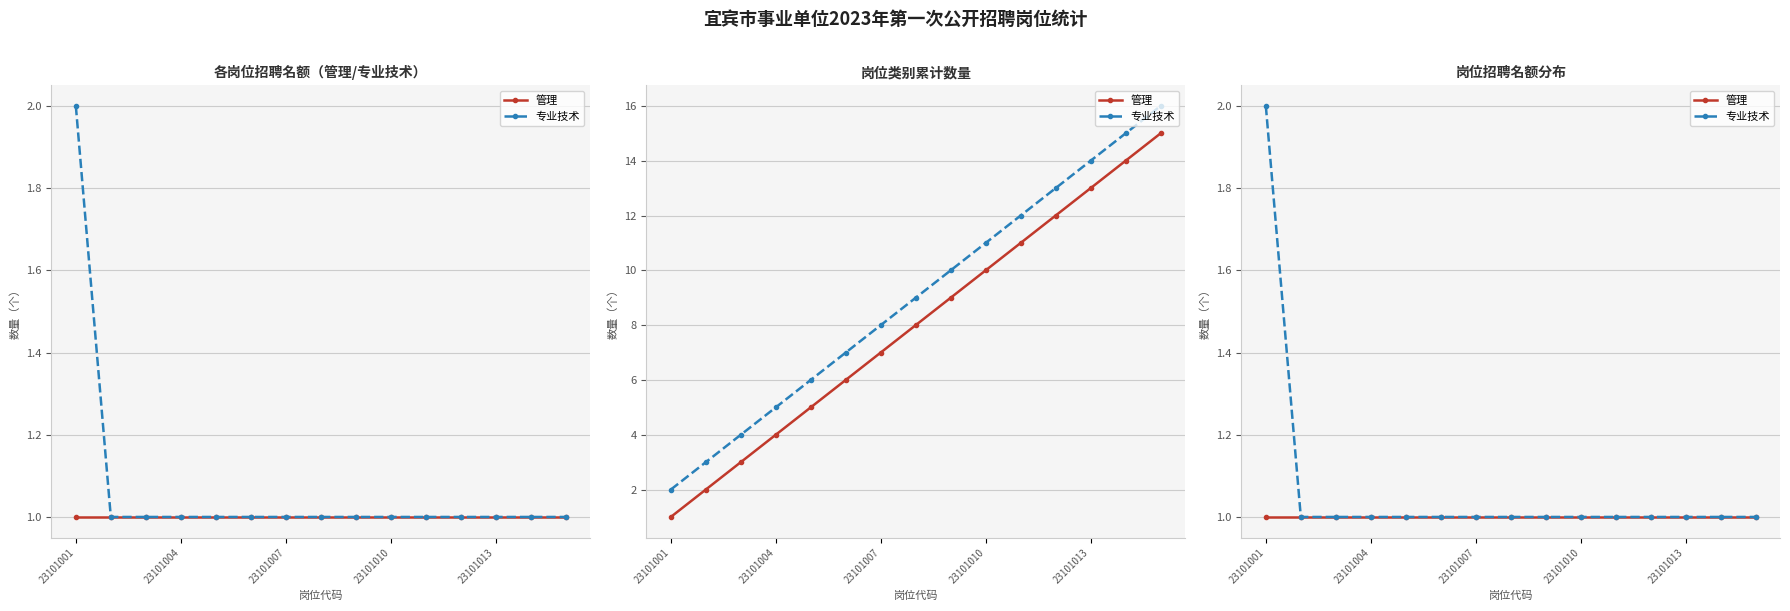

What is the total value across all series at 23101001?

3